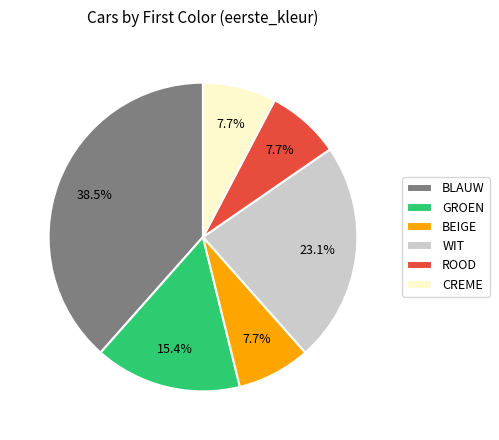

The BEIGE slice represents 8% of the pie. True or false?

True